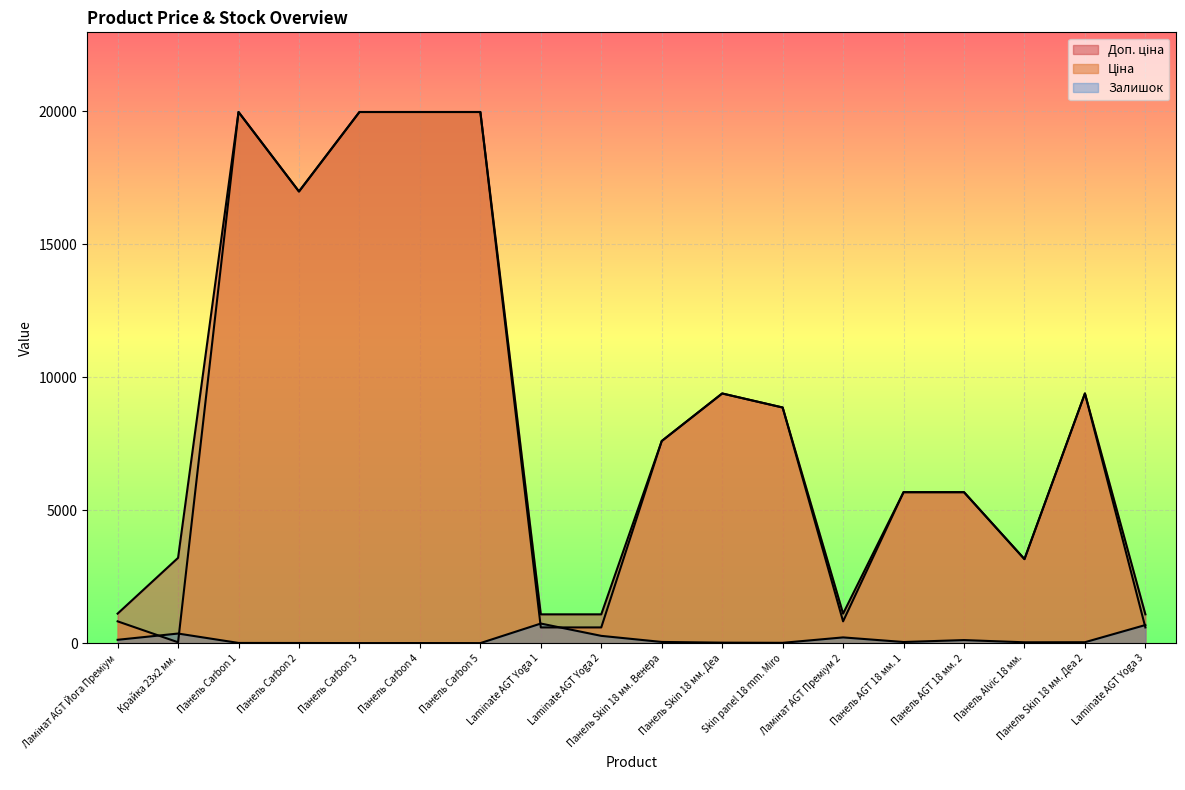

Count the number of data series in this chart.

3